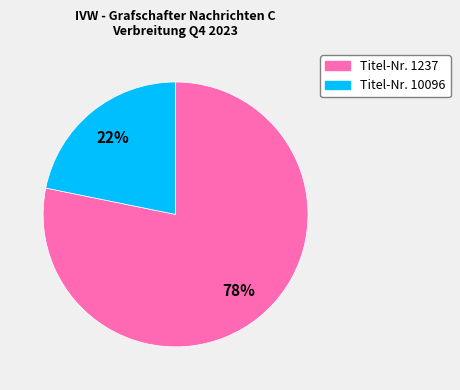

To the nearest percent, what is the average slice percentage?

50%